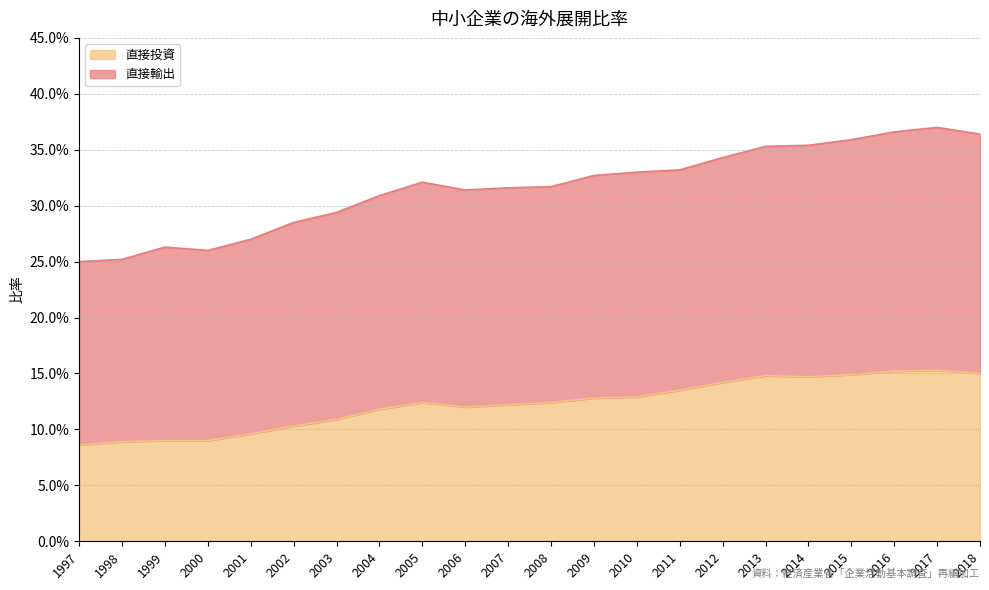

In 直接投資, how many points are higher than both neighbors (excluding endpoints)?

3